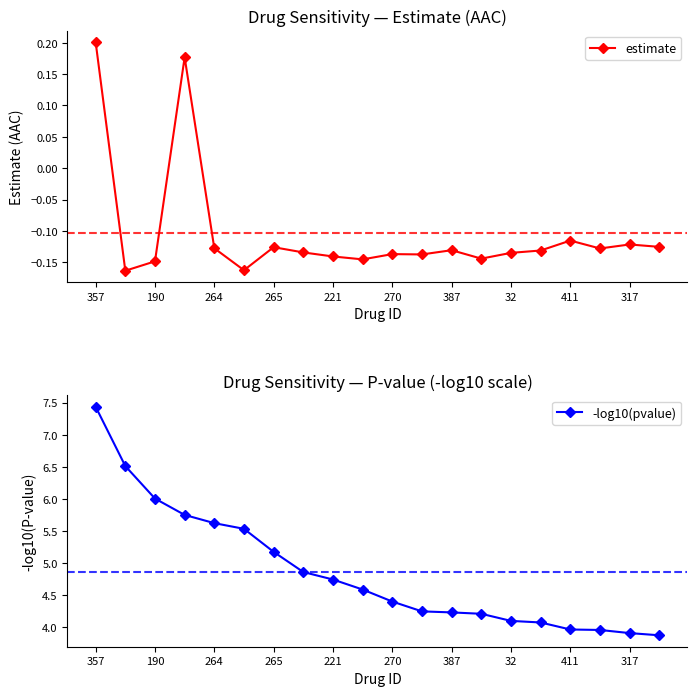

Which series has the largest total across all categories?

-log10(pvalue)